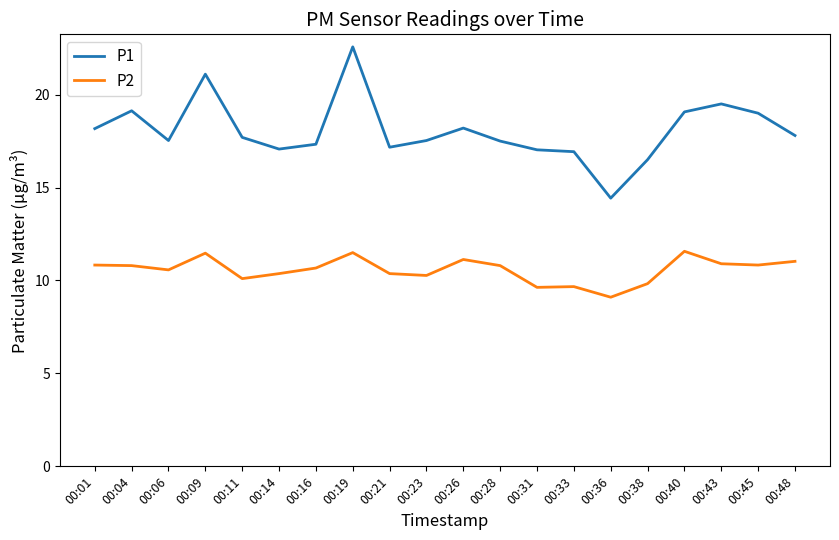

True or false: P2 has a value of 7.3 at 00:06.

False